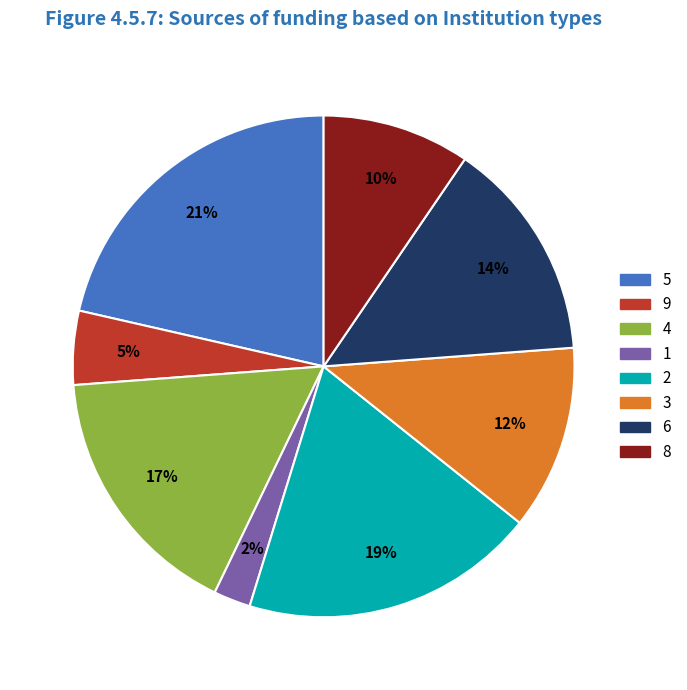

Count the number of slices in the pie.

8